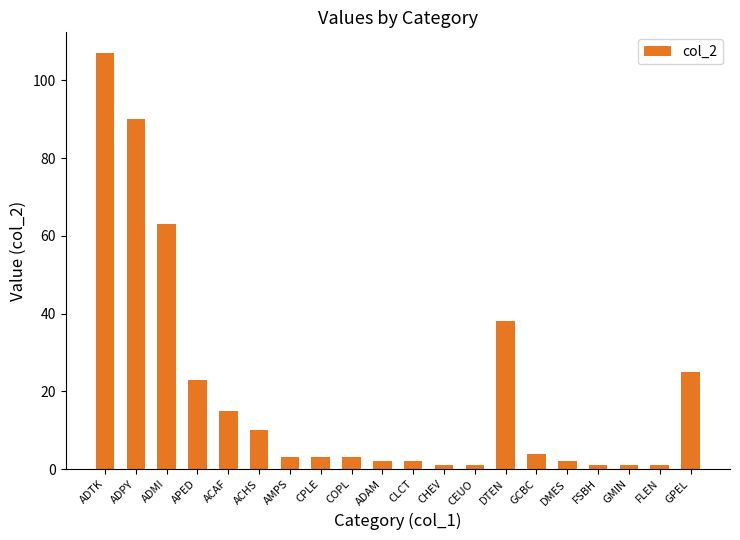

What is the maximum value shown in the chart?

107